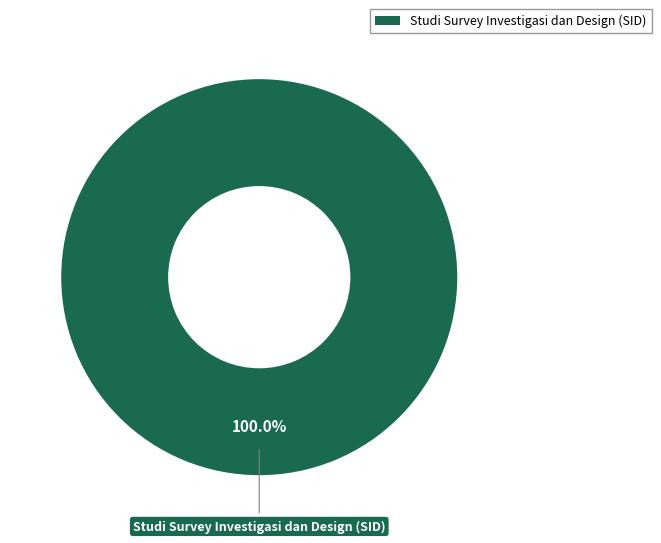

Does any single category account for the majority?

Yes